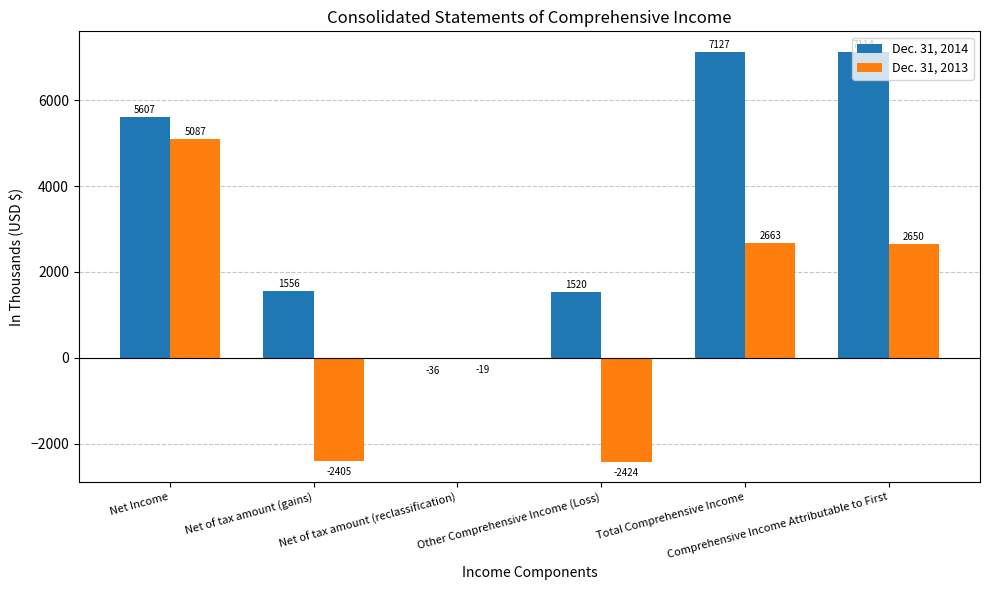

What is the maximum value shown in the chart?

7127